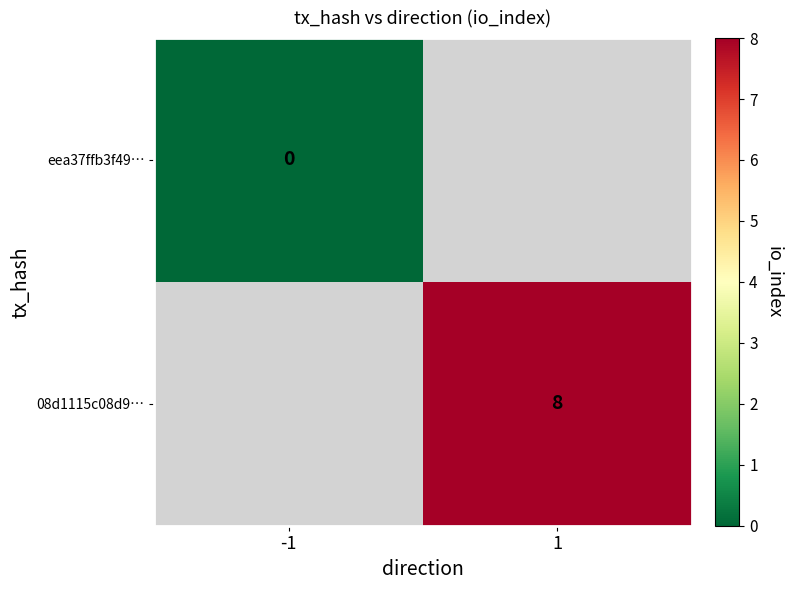

The value of 08d1115c08d9… at 1 is 14. True or false?

False